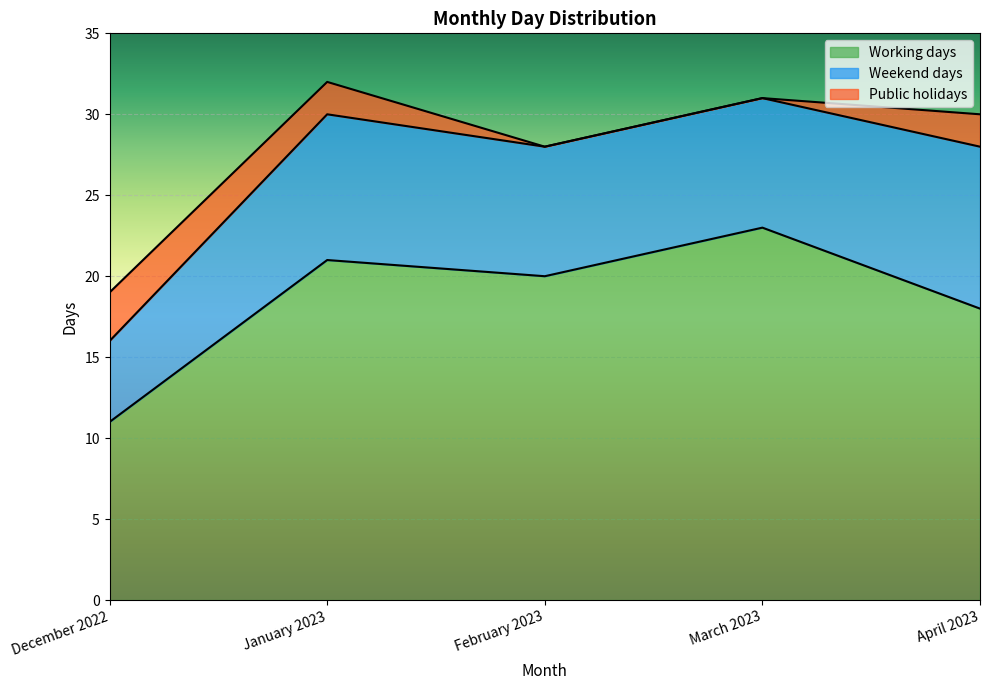

True or false: Public holidays has a value of 2 at February 2023.

False